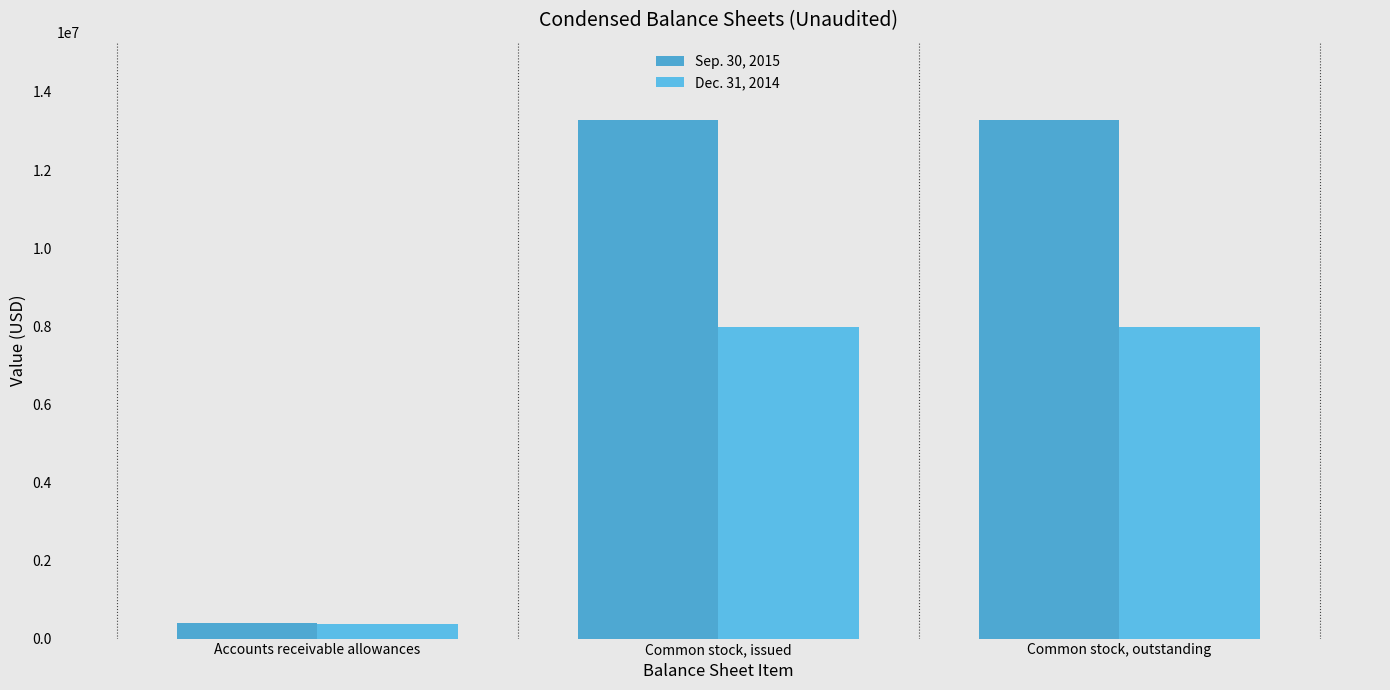

At which category does the chart reach its peak across all series?

Common stock, issued